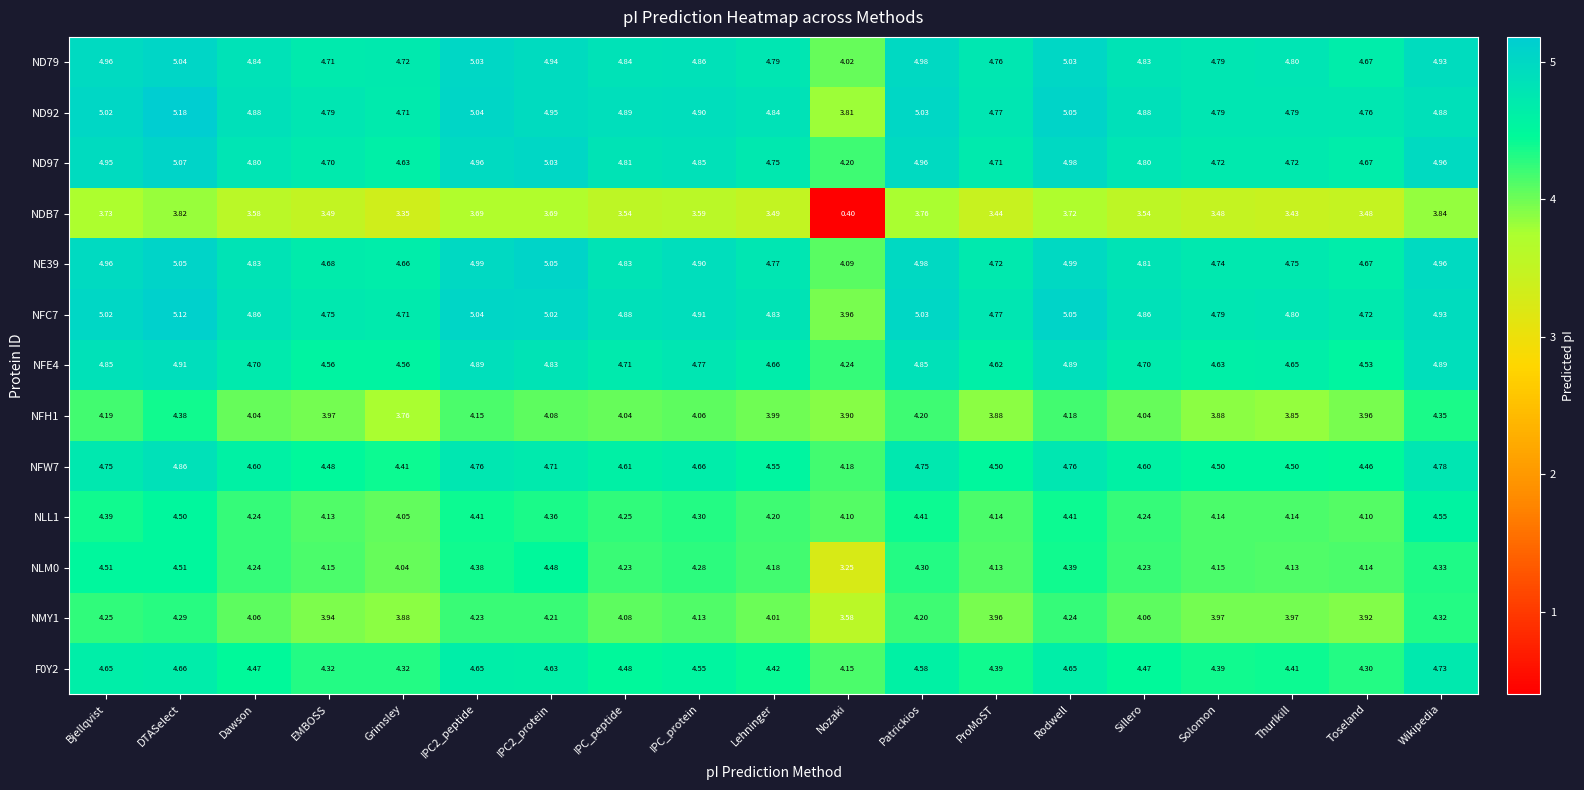

Where is NFC7 nearest to the value 4?

Nozaki